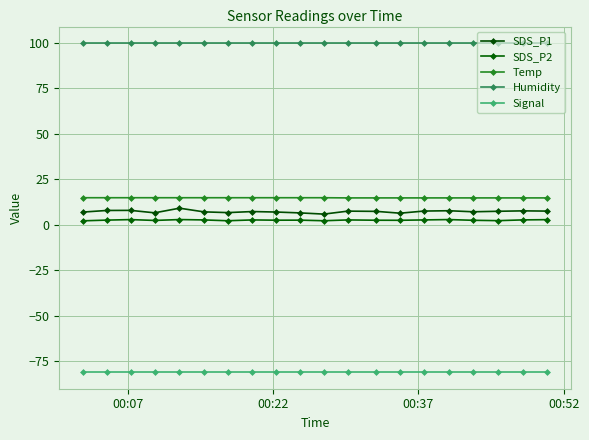

How many lines are shown in the chart?

5